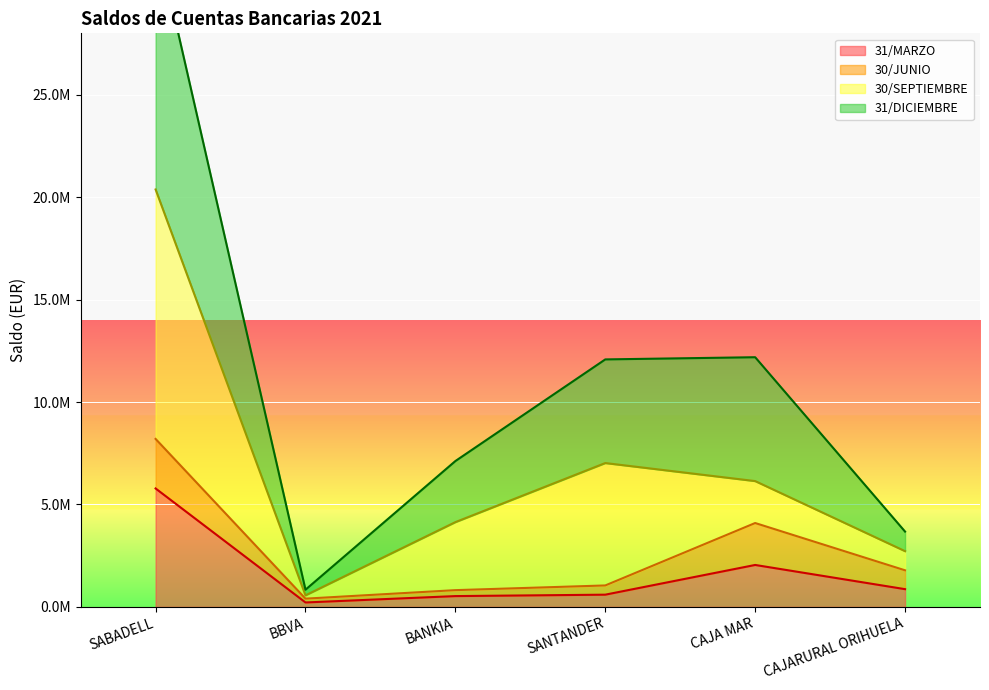

Where is the first local maximum for 31/MARZO?

CAJA MAR